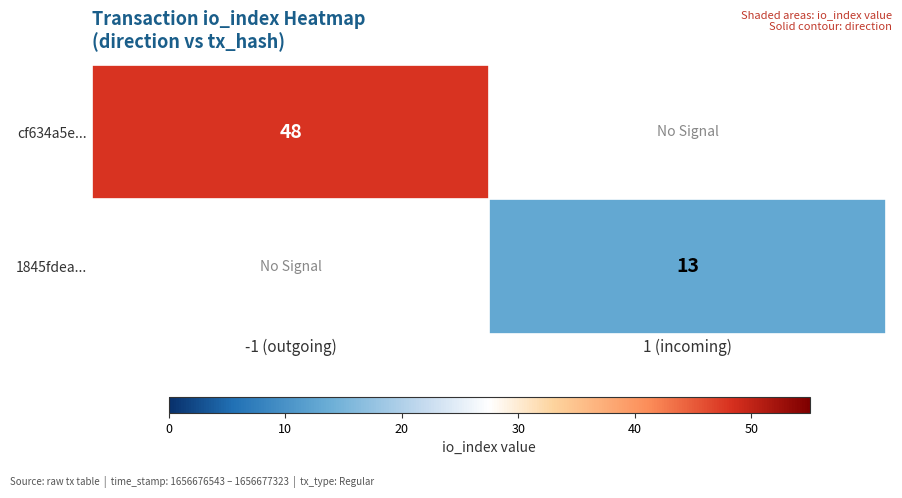

The value of cf634a5e... at -1 (outgoing) is 69. True or false?

False